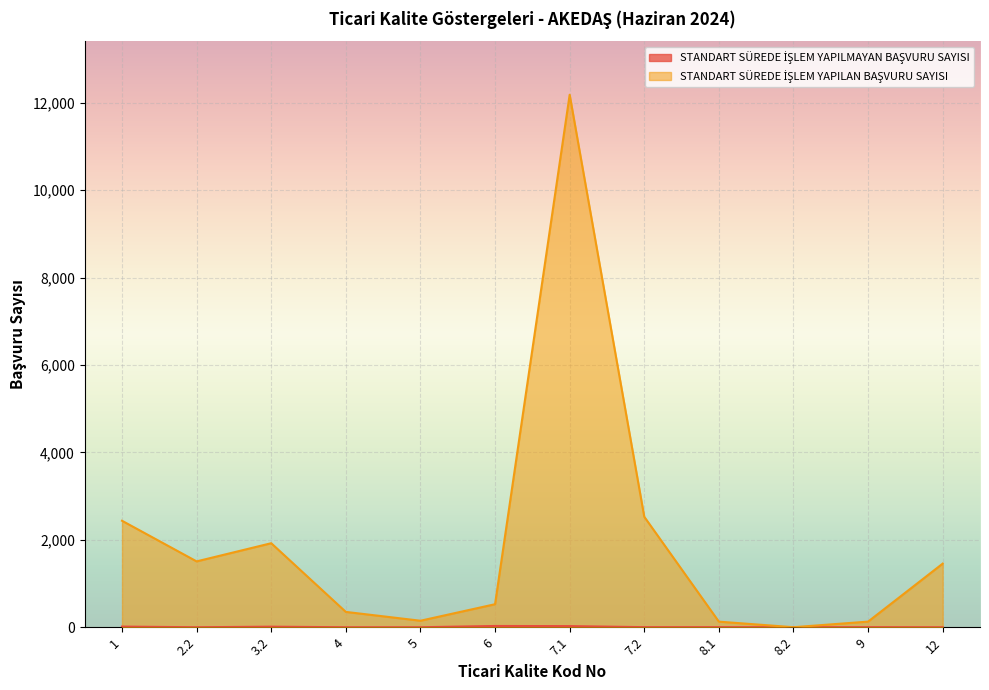

List the labels in order of STANDART SÜREDE İŞLEM YAPILMAYAN BAŞVURU SAYISI value, largest first.

6, 7.1, 1, 3.2, 7.2, 8.1, 9, 8.2, 2.2, 4, 5, 12